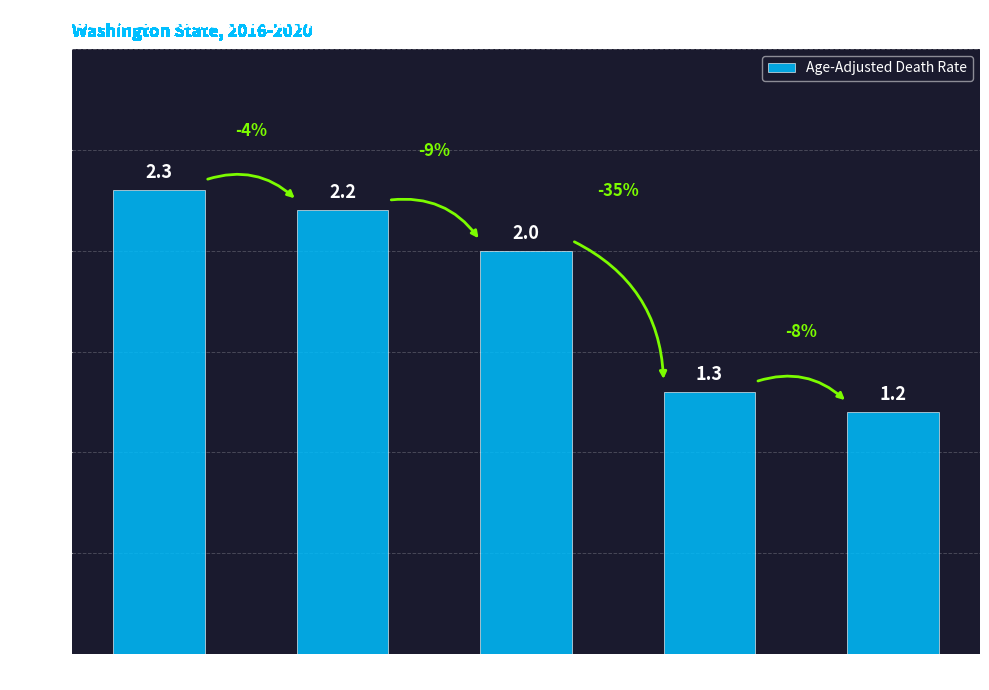

What is the difference between the maximum and minimum values?

1.1